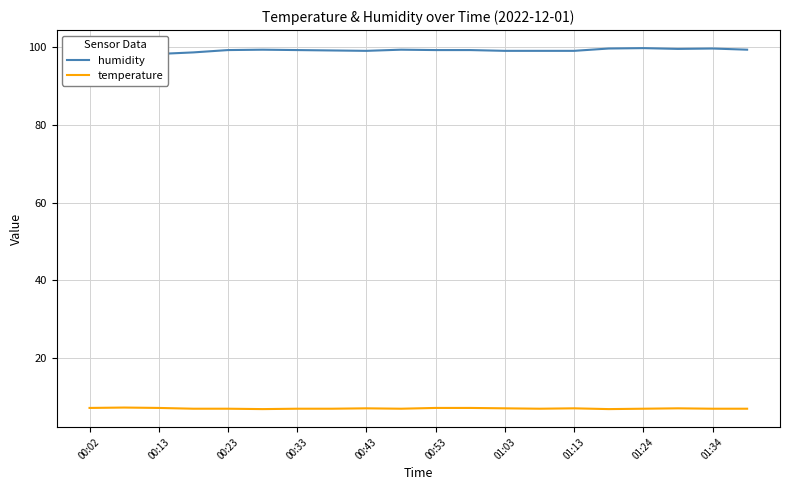

The value of temperature at 01:13 is 2.3. True or false?

False